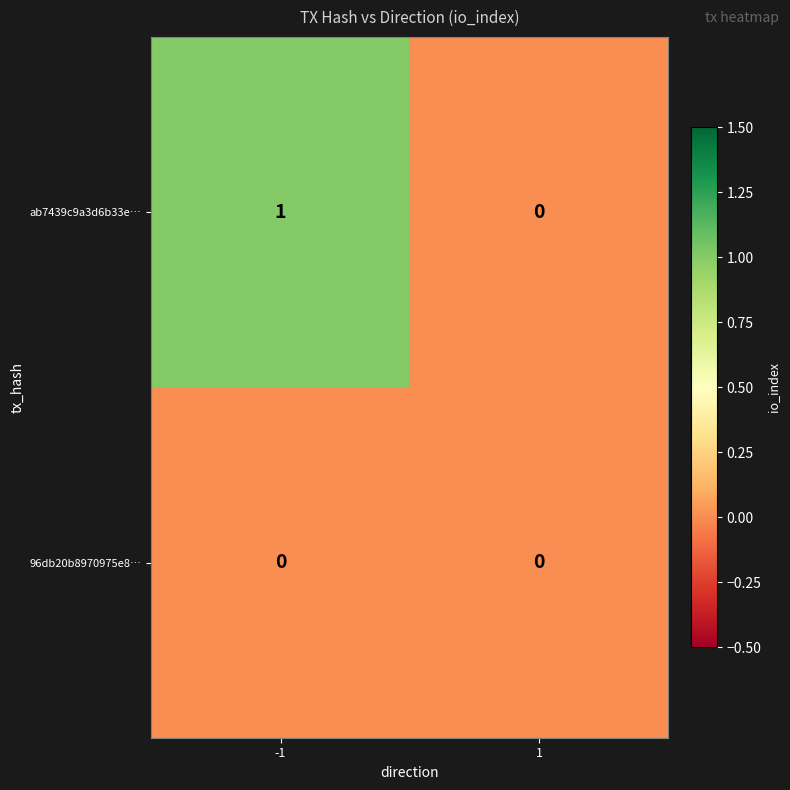

The ab7439c9a3d6b33e… series shows 1 at -1. True or false?

True